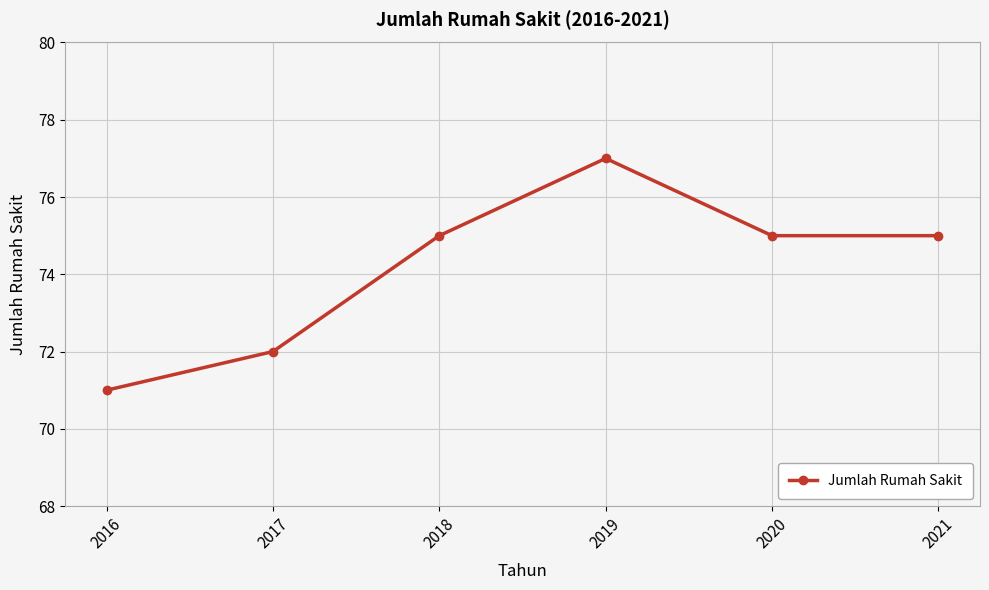

What is the value of the 3rd point from the left?

75